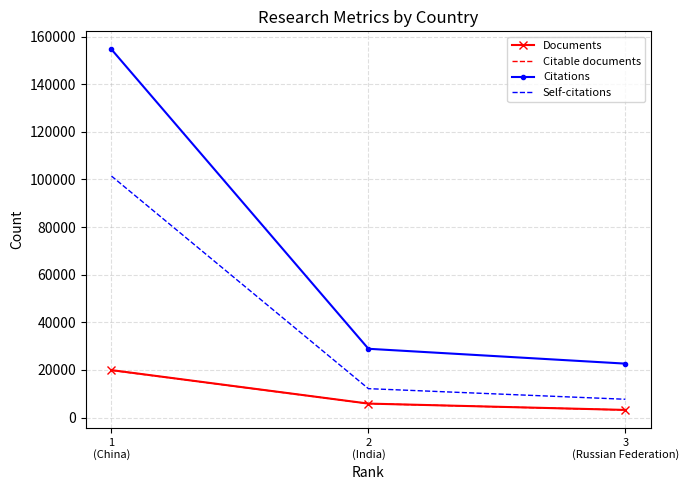

True or false: Citations has a value of 8735 at 2
(India).

False